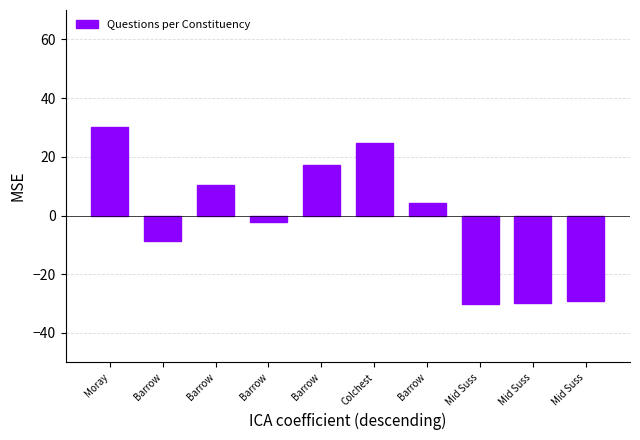

How many bars are there in total?

10